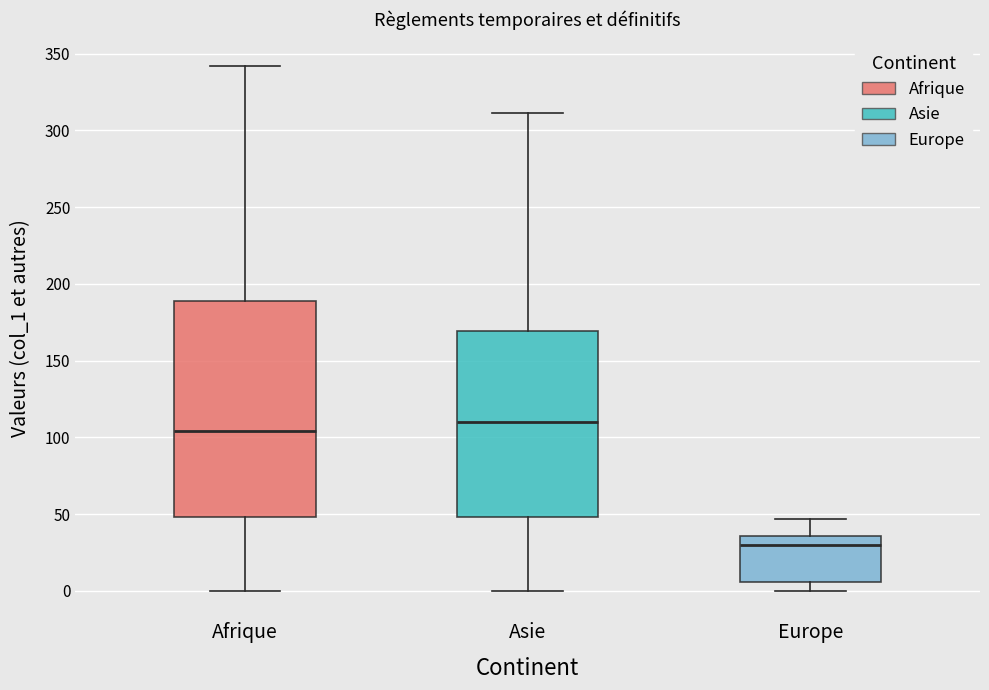

Where does the lower whisker of the box for Afrique end on the y-axis? The values are not printed on the chart, so give them approximately, as read against the axis.

0